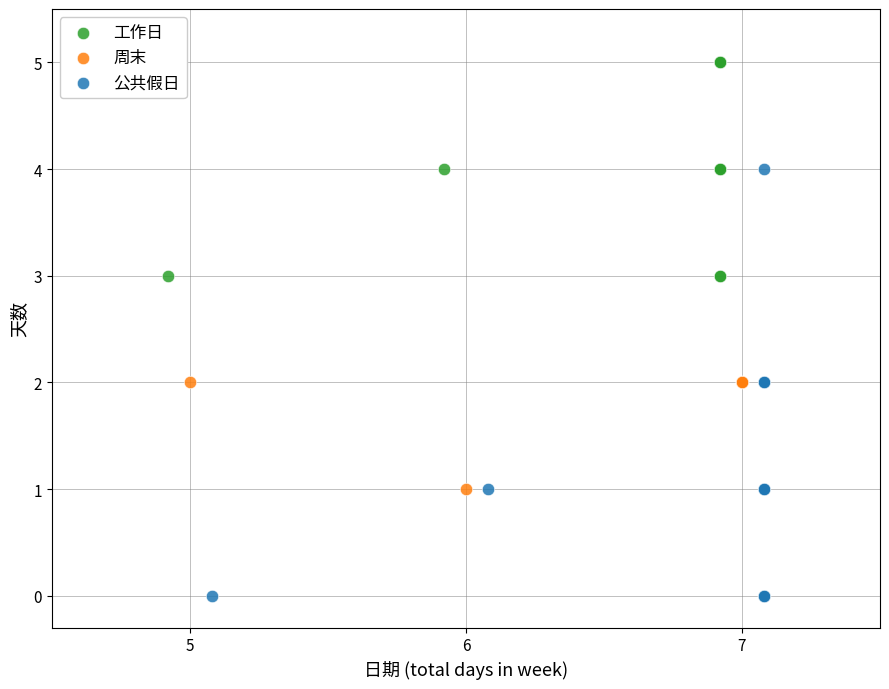

Which series contains the highest Y value?

工作日